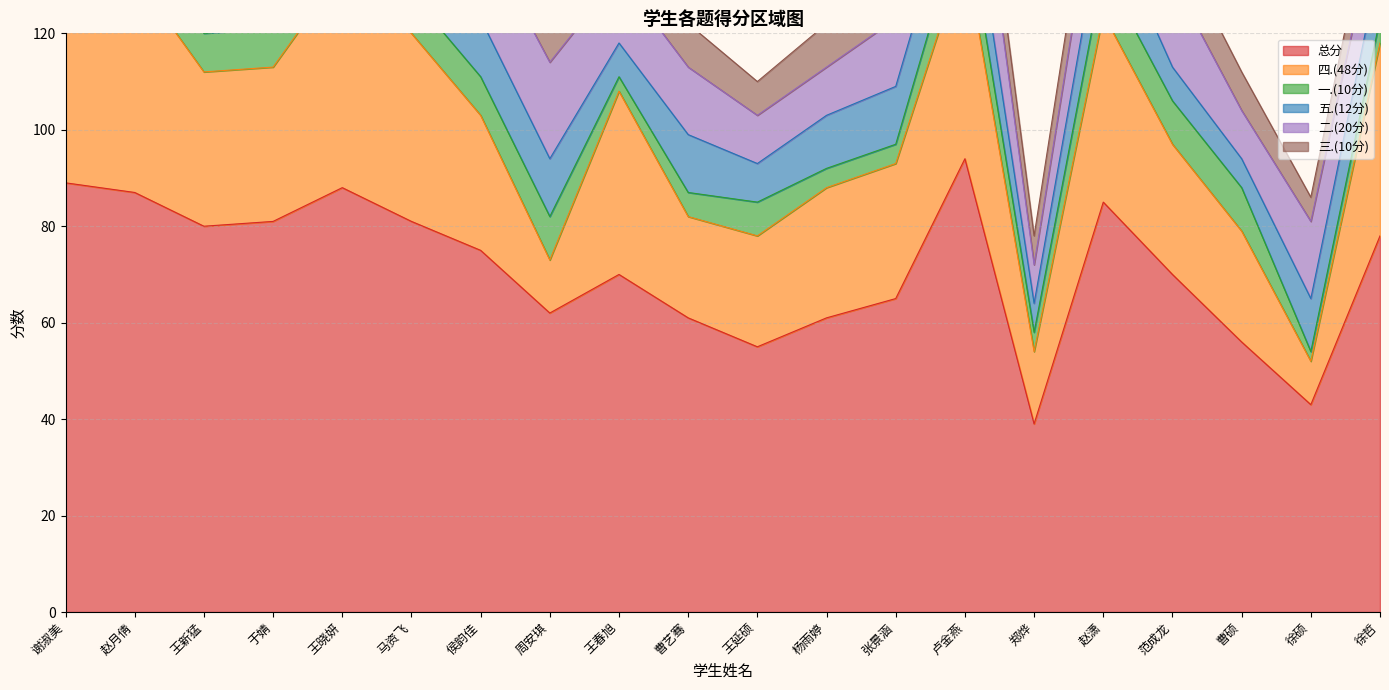

What is the label of the 5th point from the left?

王晓妍